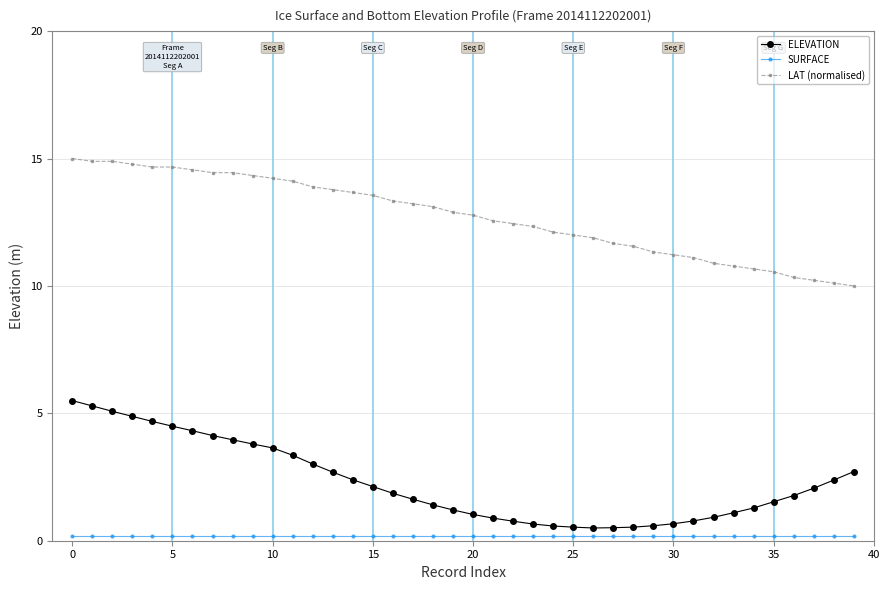

What is the sum of all LAT (normalised) values?

509.0